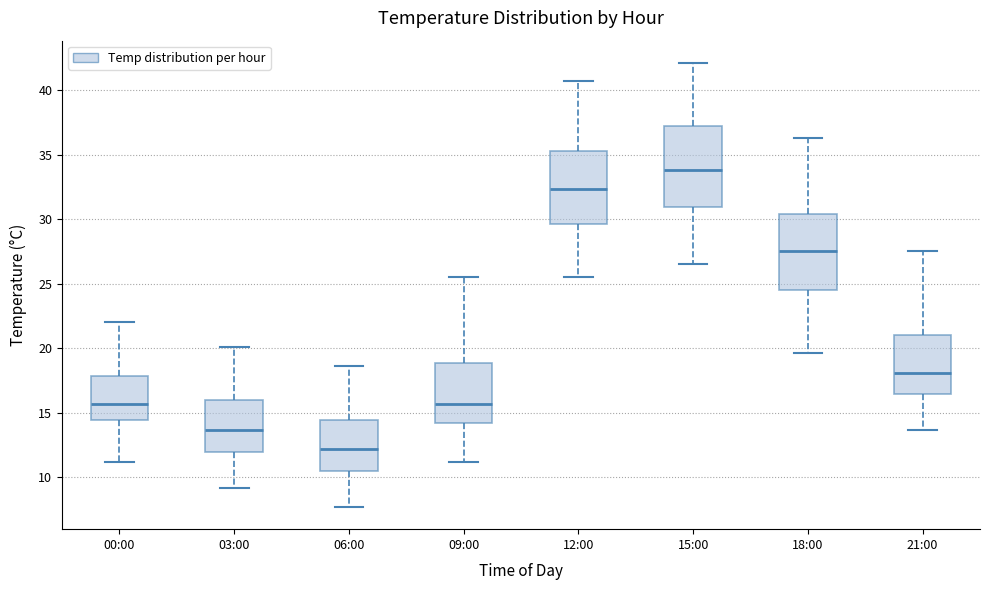

Which box has the lowest median line?

06:00